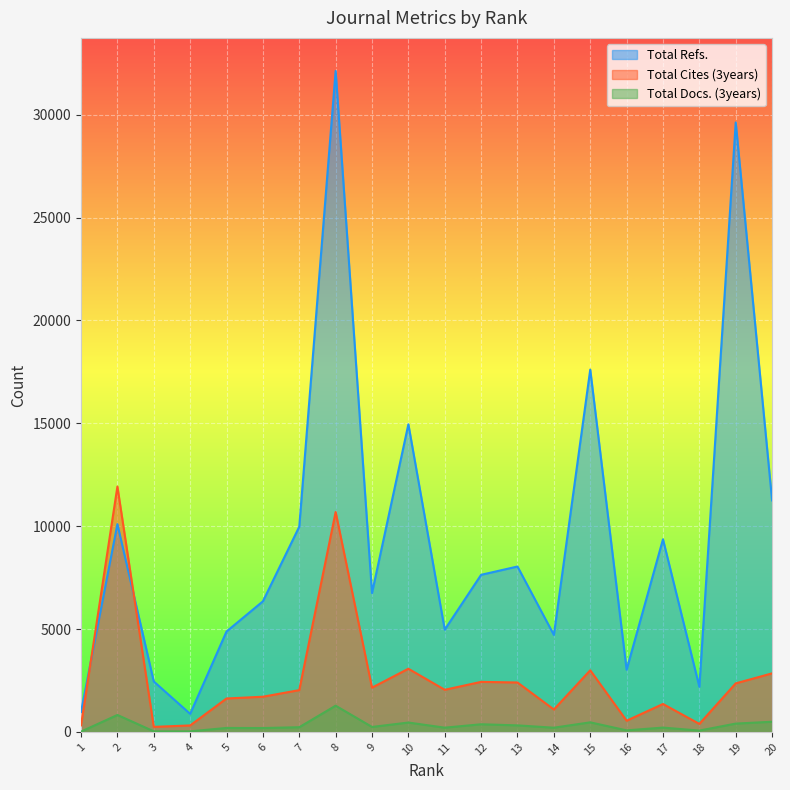

What are all the series names shown in the legend?

Total Refs., Total Cites (3years), Total Docs. (3years)